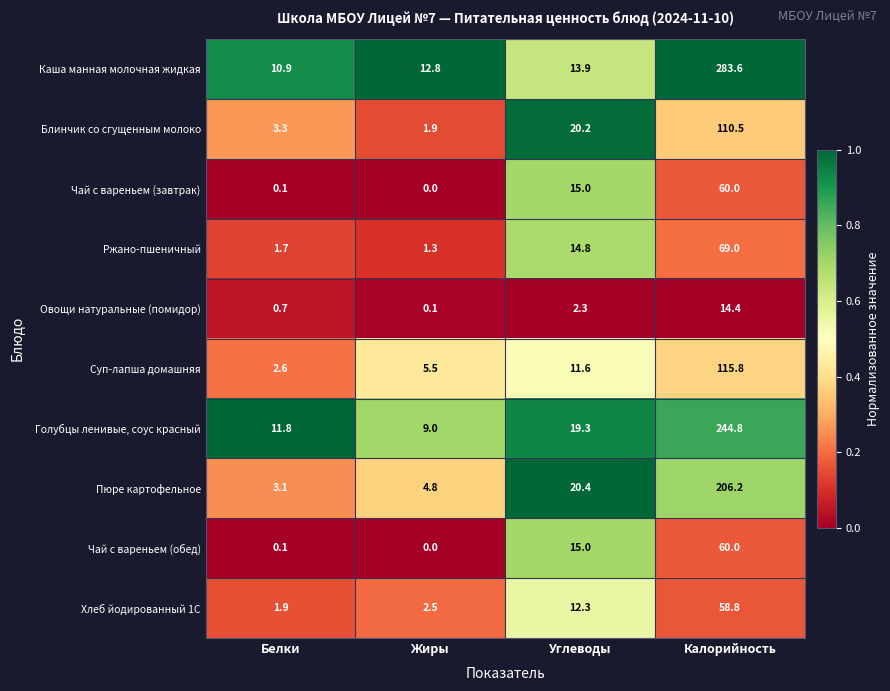

Which series changed the most between Жиры and Калорийность?

Каша манная молочная жидкая